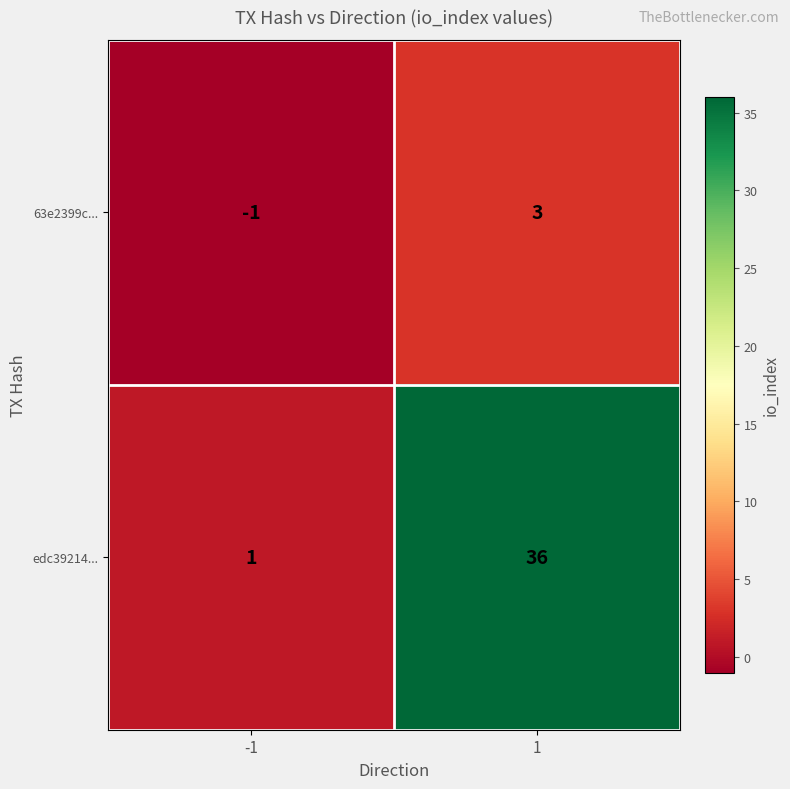

Reading left to right, list all the values displayed in this chart.

63e2399c...: -1	3
edc39214...: 1	36